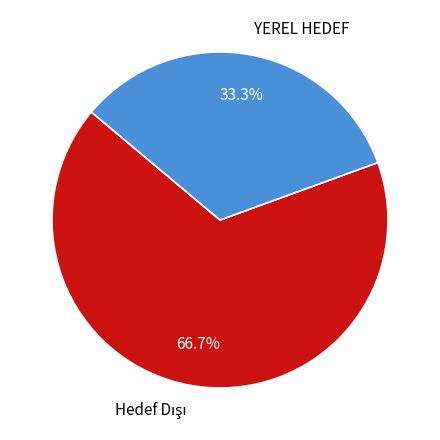

Which category has the smallest portion of the pie?

YEREL HEDEF